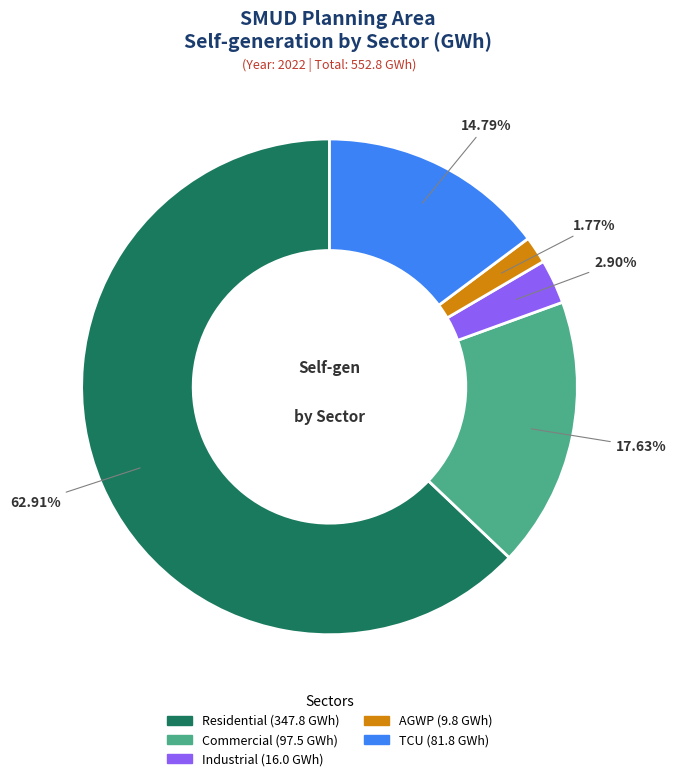

Is there any slice that represents more than half of the pie?

Yes